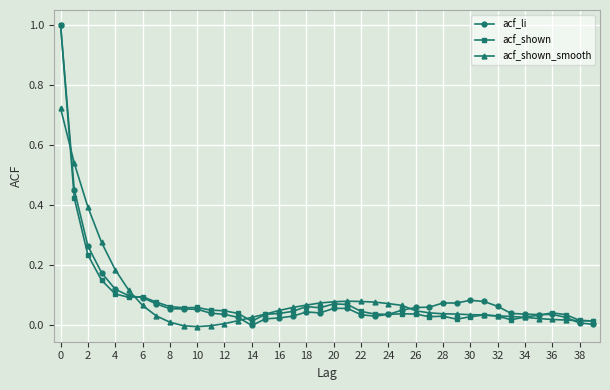

True or false: acf_shown has more than 1 points higher than both neighbors.

True